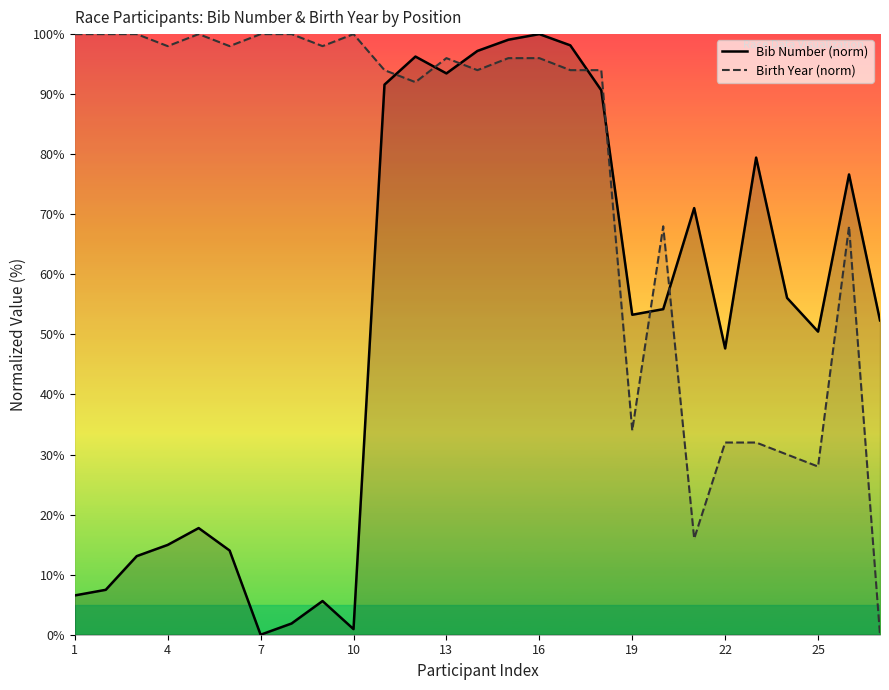

What is the difference between the highest and lowest values at 25?

22.5